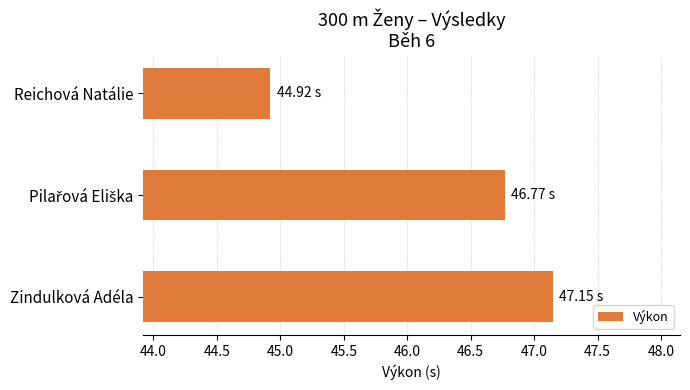

What is the average value?

46.3